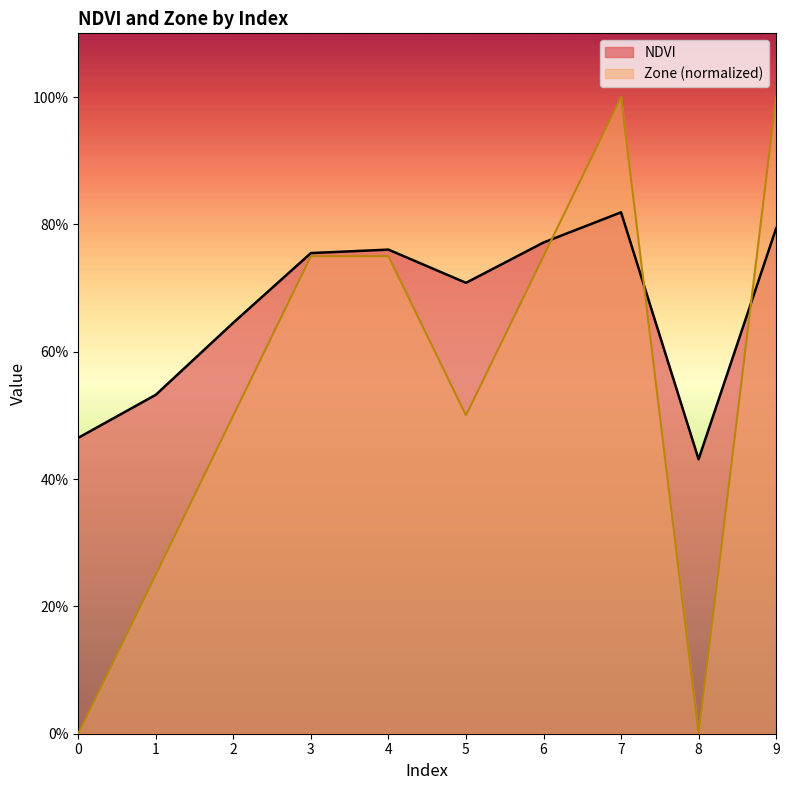

Where is the first local minimum for Zone?

5